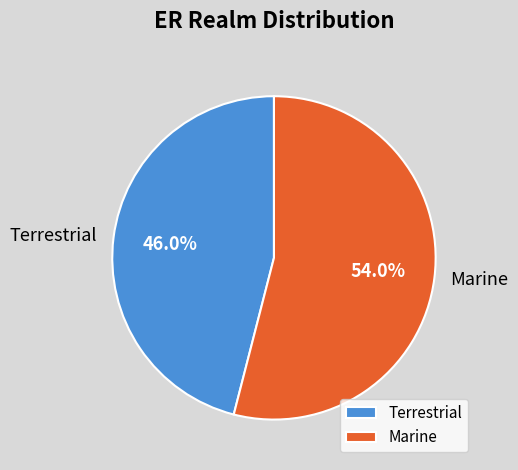

Which category has the biggest portion of the pie?

Marine